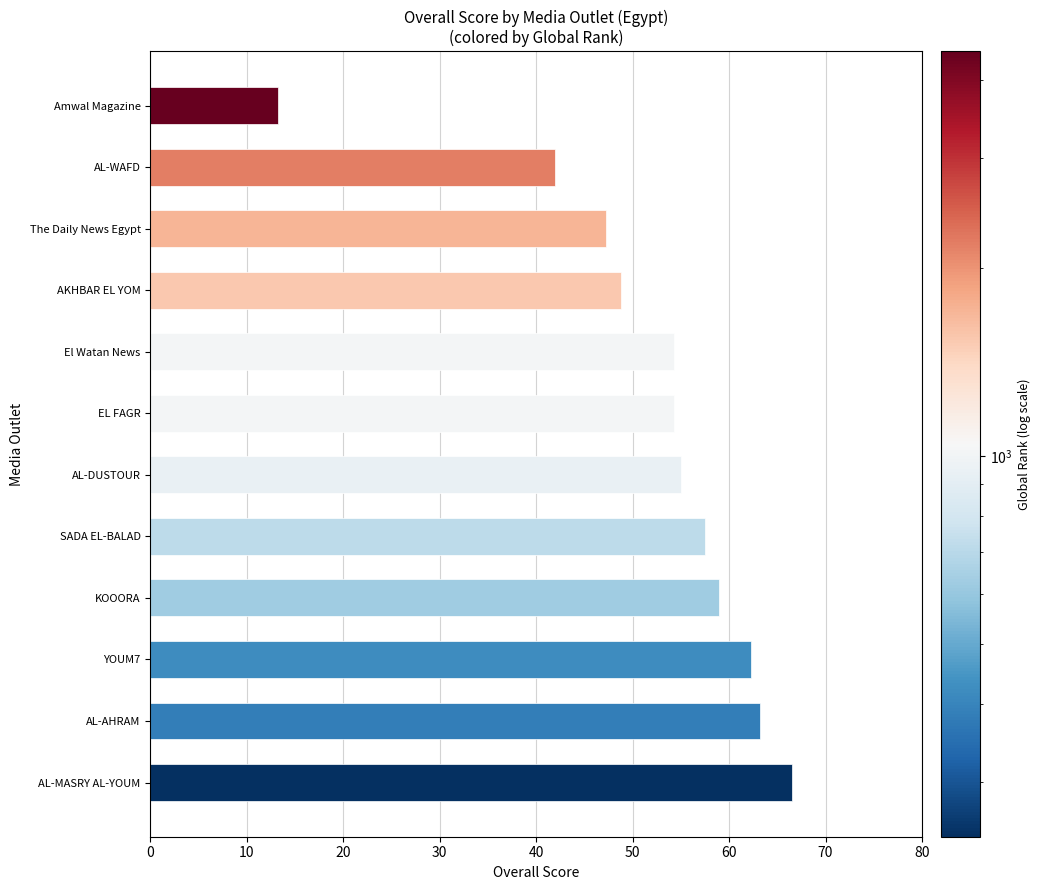

Which label corresponds to the largest value in the chart?

AL-MASRY AL-YOUM